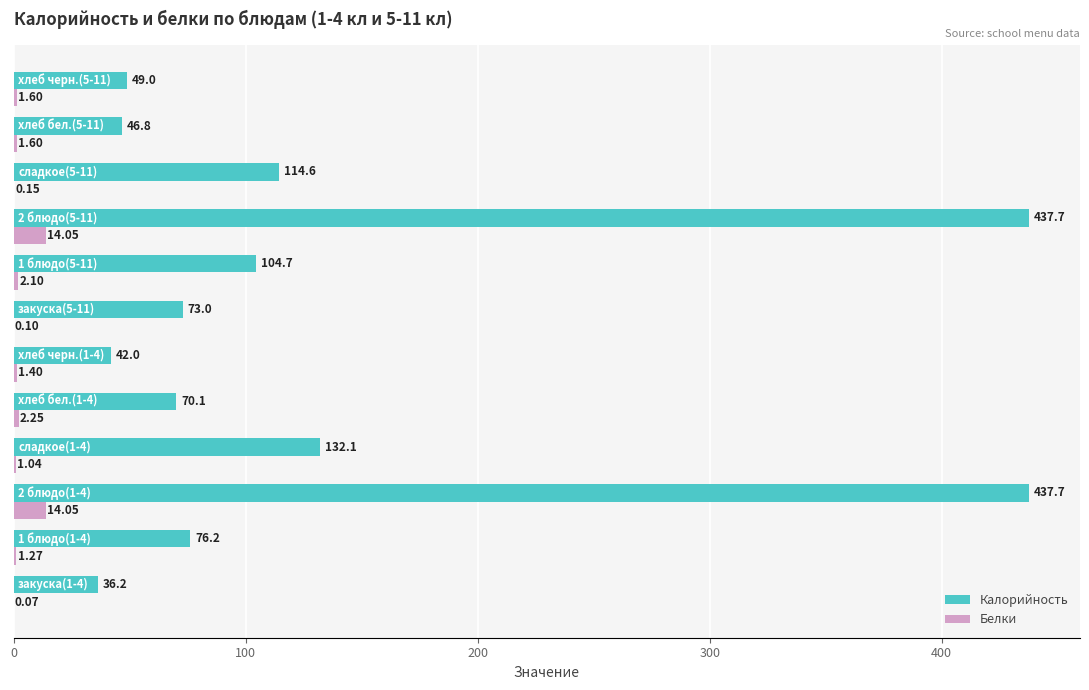

Which series has the largest total across all categories?

Калорийность